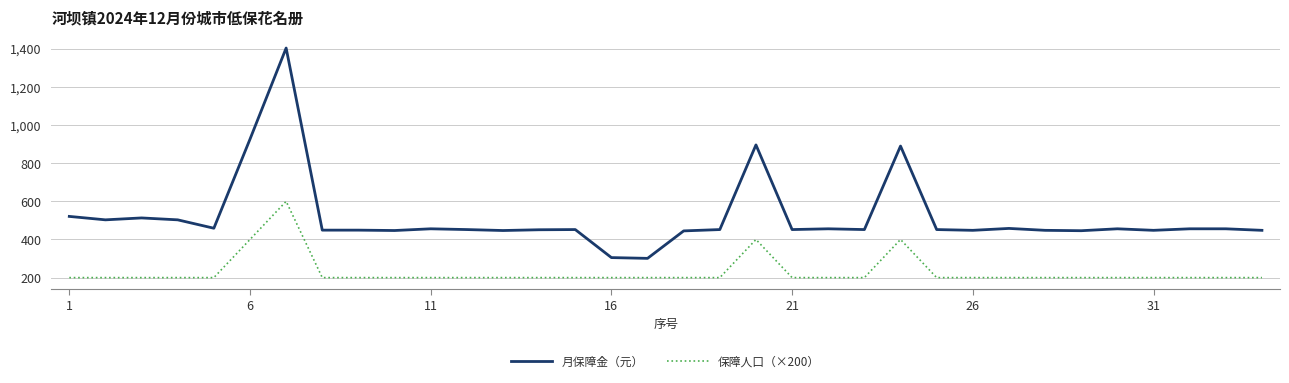

Which series has the largest total across all categories?

月保障金（元）